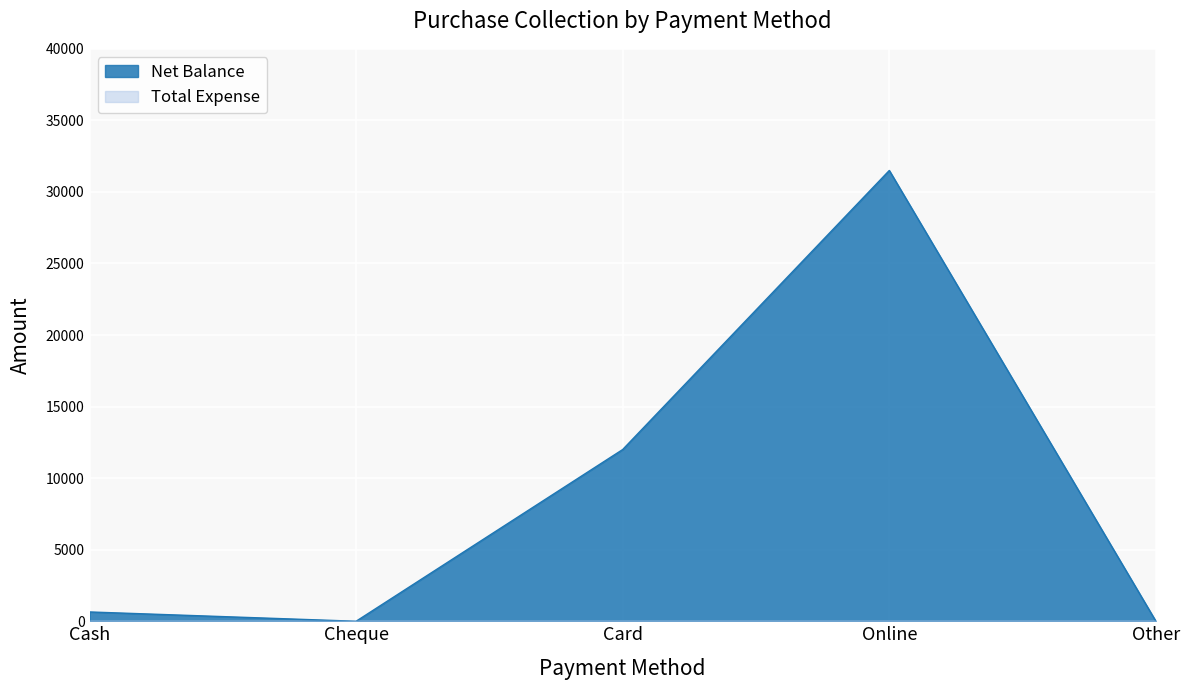

What is the greatest value displayed?

31500